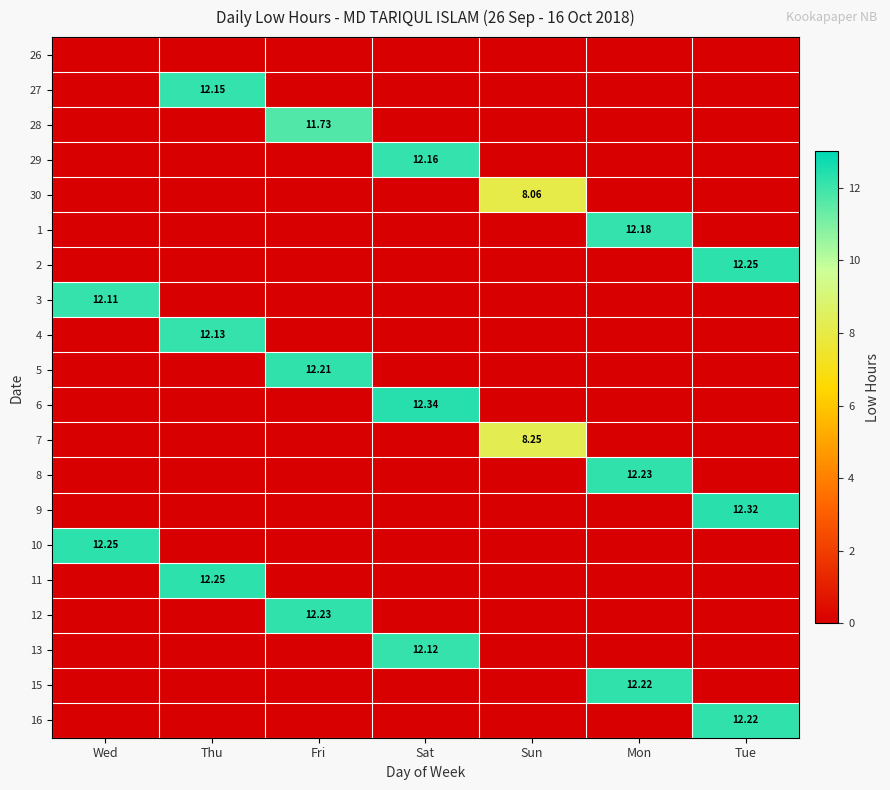

Is the value of 6 at Sat greater than the value of 29 at Sat?

Yes